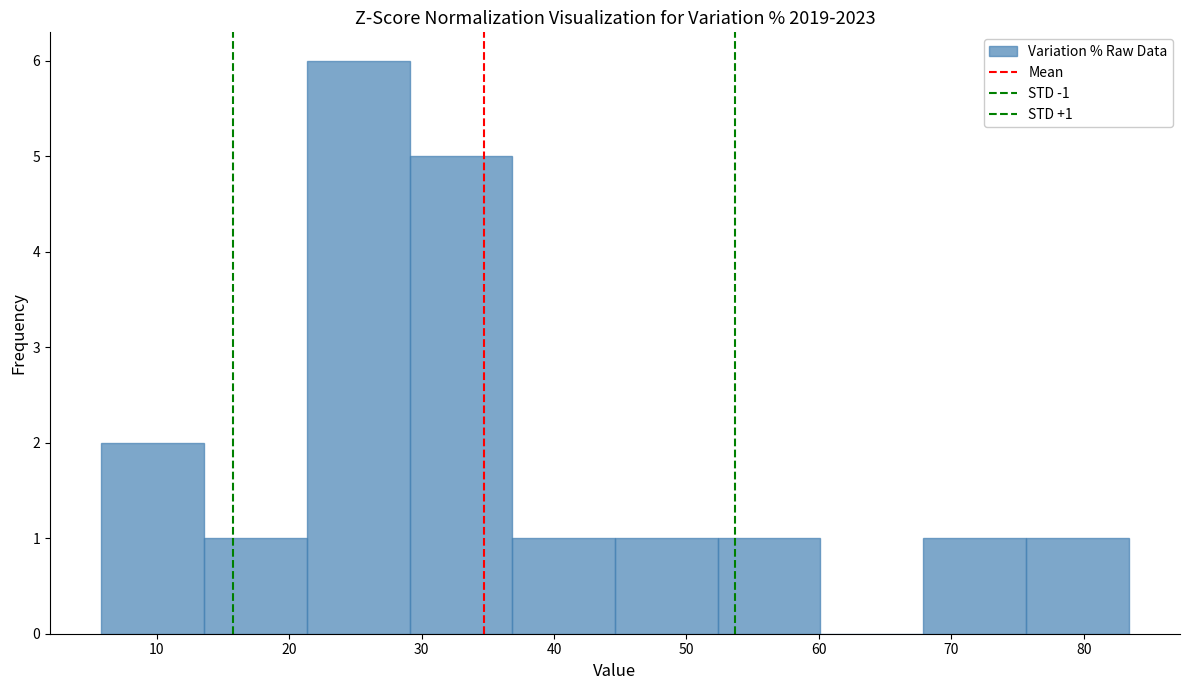

Which range on the x-axis has the tallest bar?

21 to 29